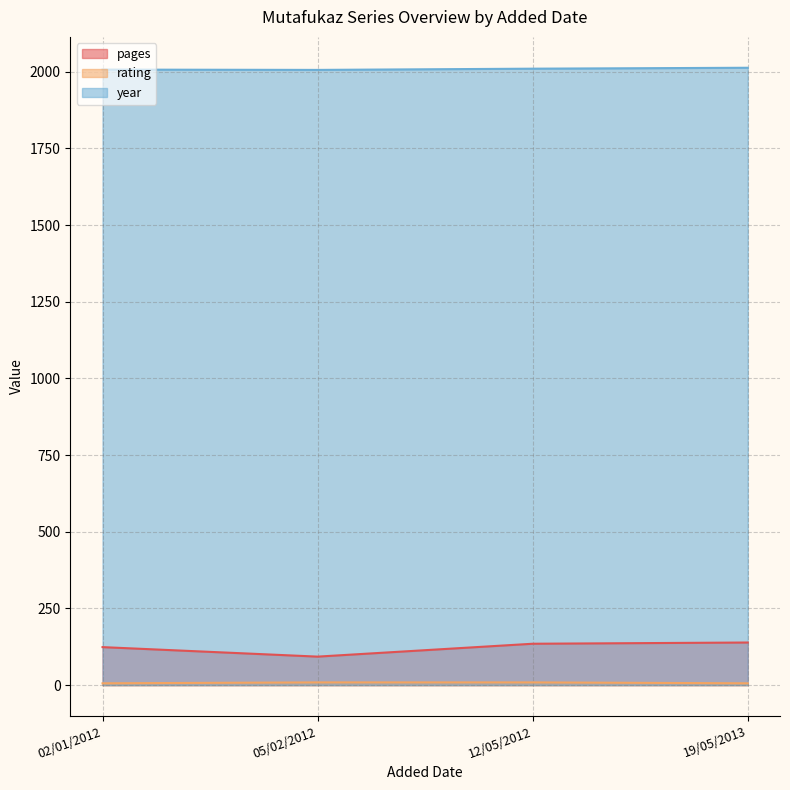

The value of pages at 02/01/2012 is 57. True or false?

False